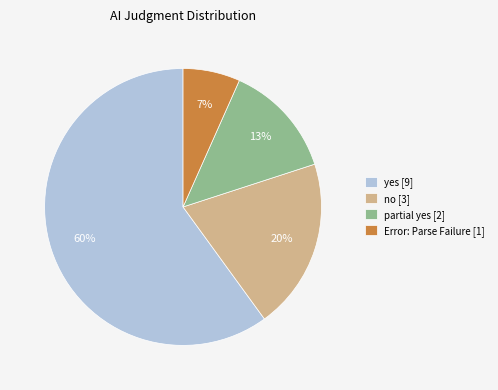

What is the ratio of the value at no to the value at yes?

0.3